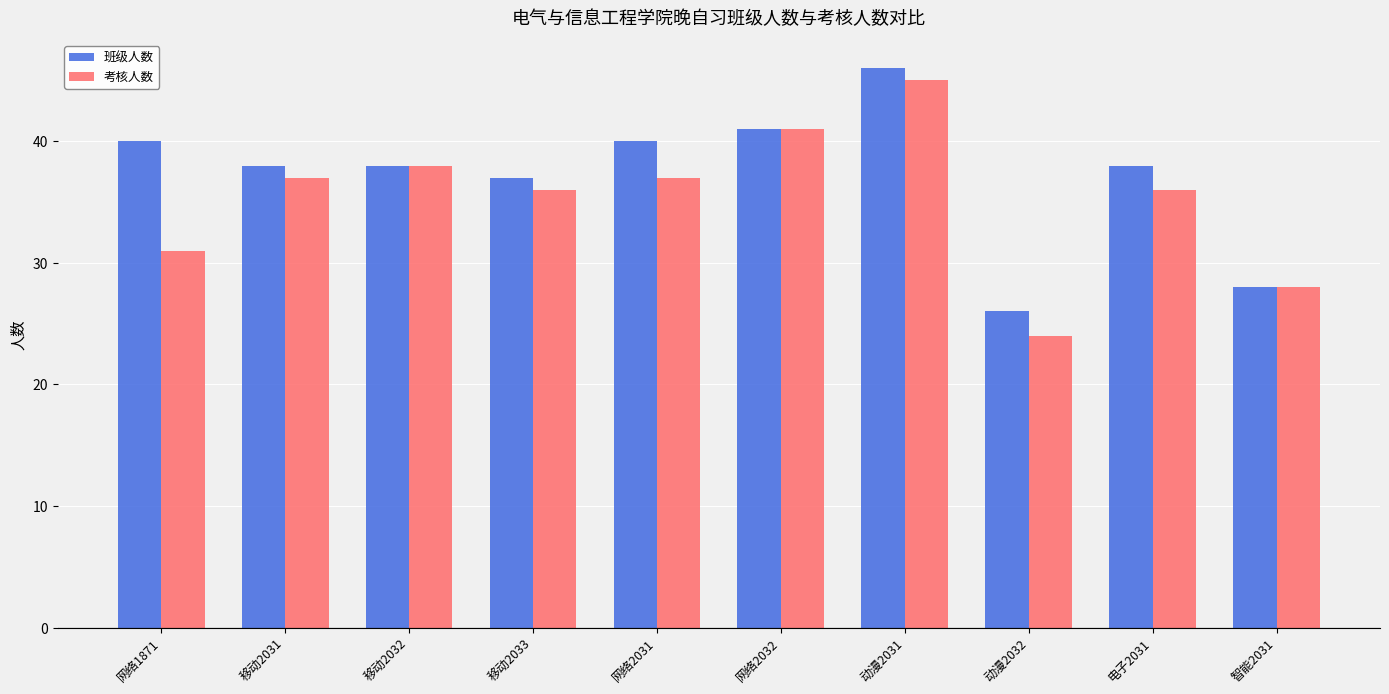

At which category is the sum across all series the highest?

动漫2031